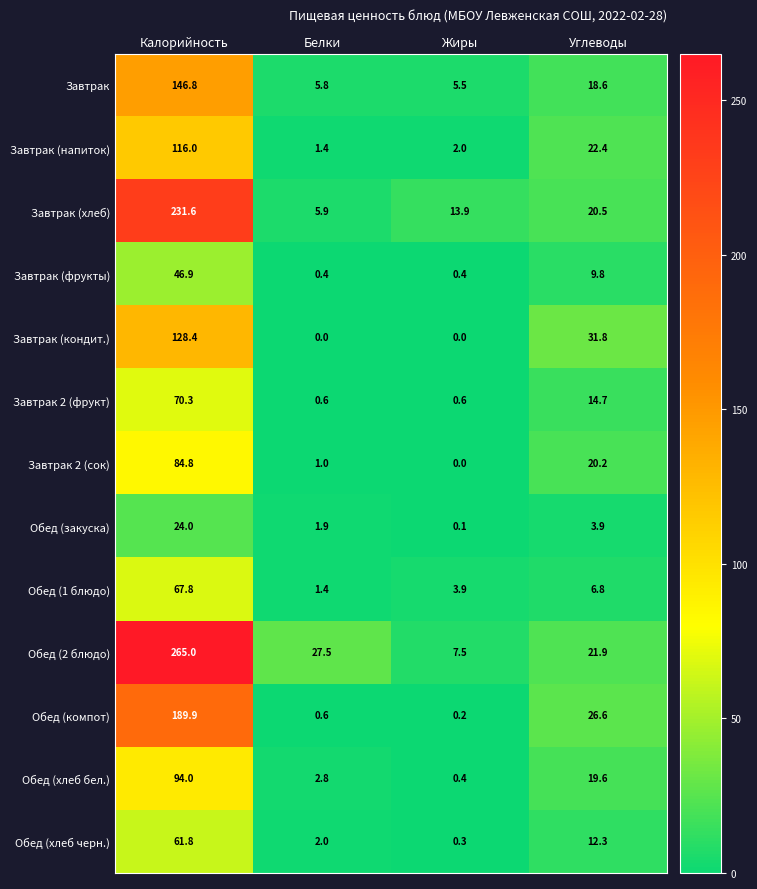

True or false: Завтрак (хлеб) has a value of 5.9 at Белки.

True